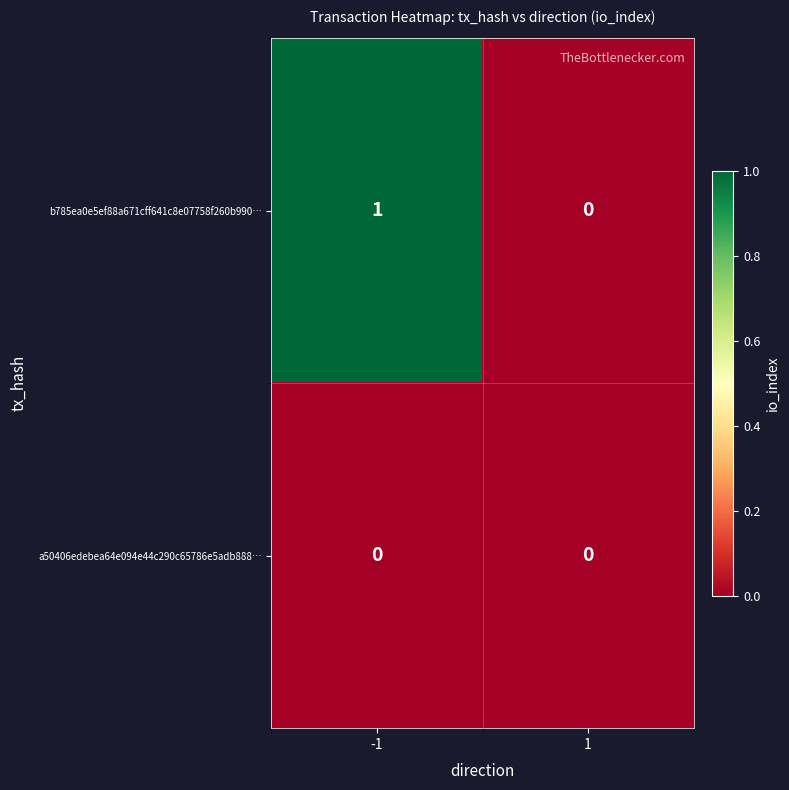

At which category is the sum across all series the highest?

-1